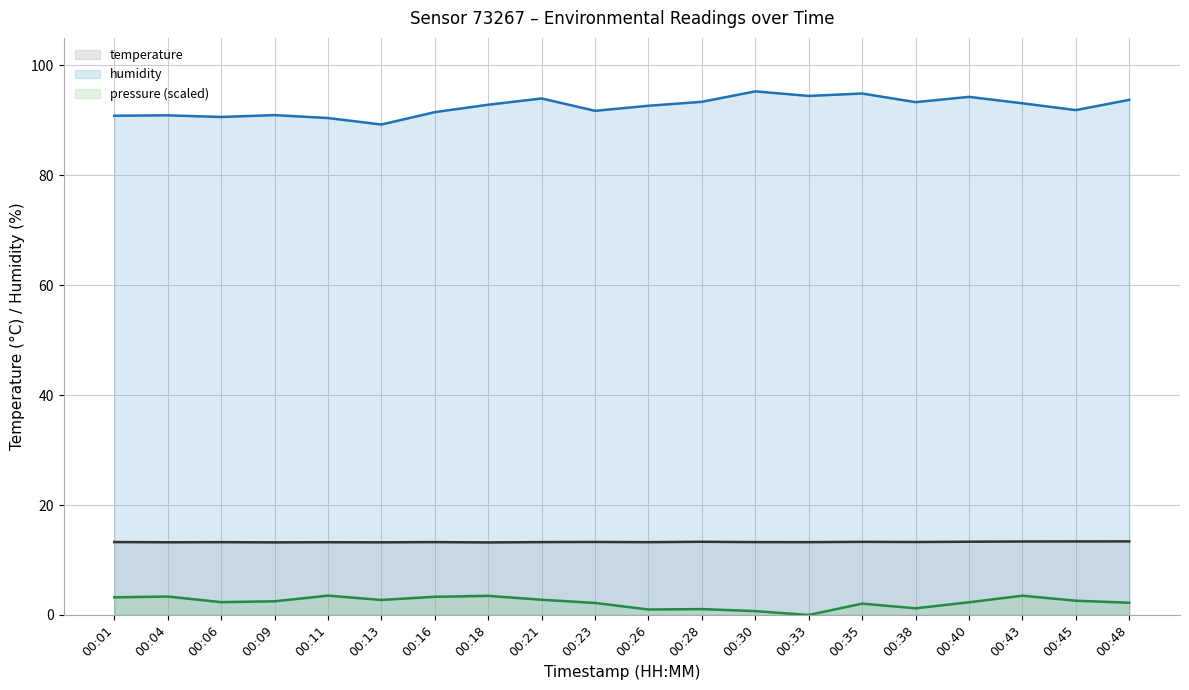

What is the lowest value of the humidity series?

89.2